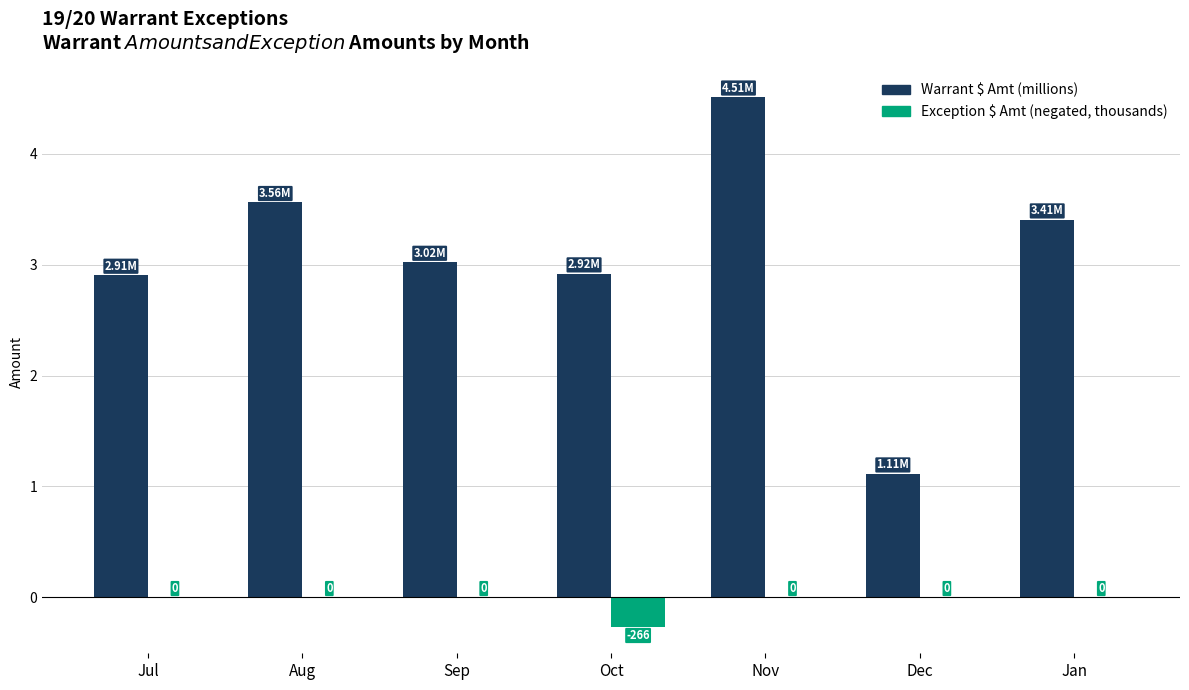

At which category does the chart reach its peak across all series?

Nov